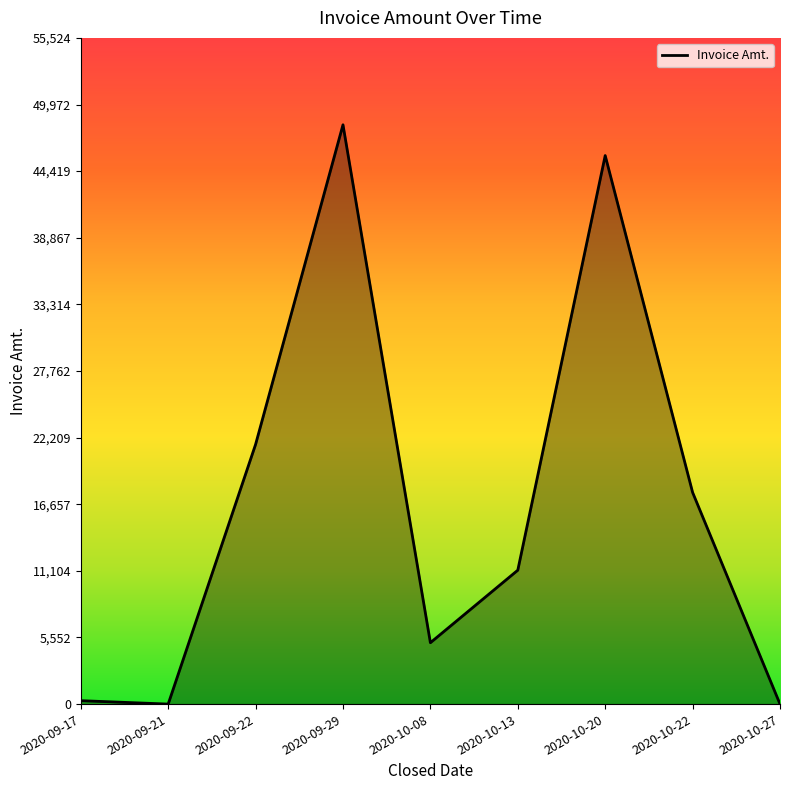

Count the number of categories in the chart.

9